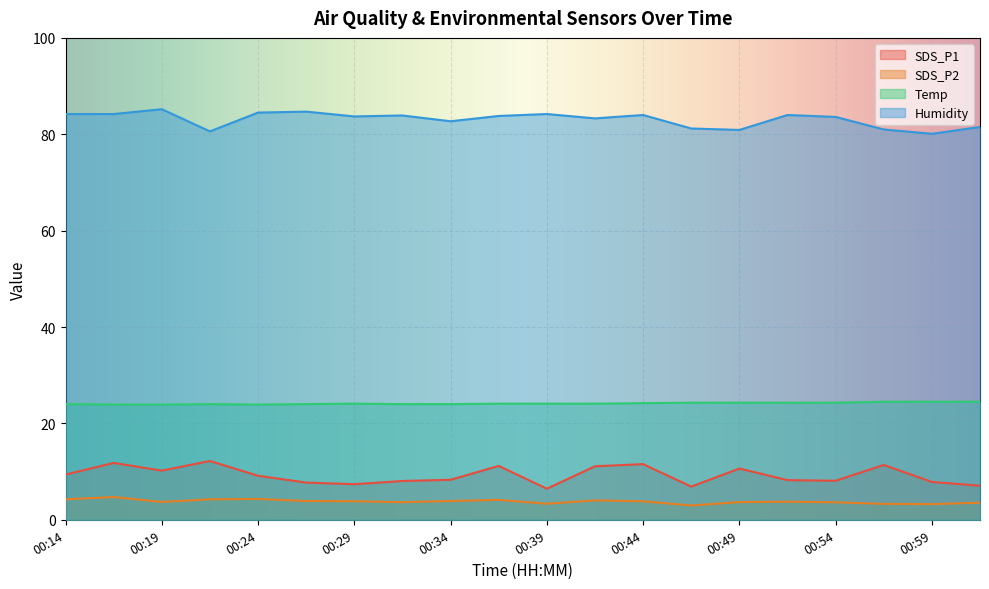

Where is Humidity nearest to the value 82?

01:01